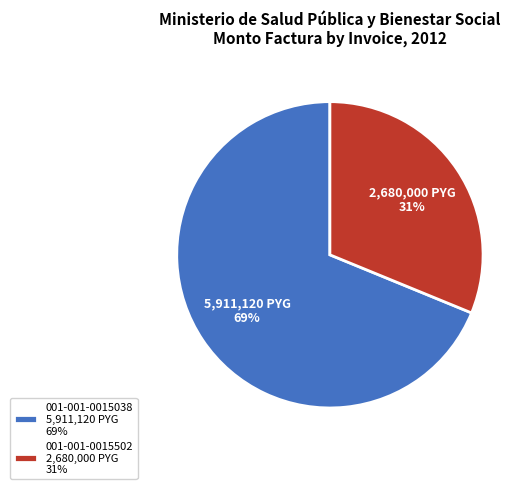

Which slice is the largest?

001-001-0015038